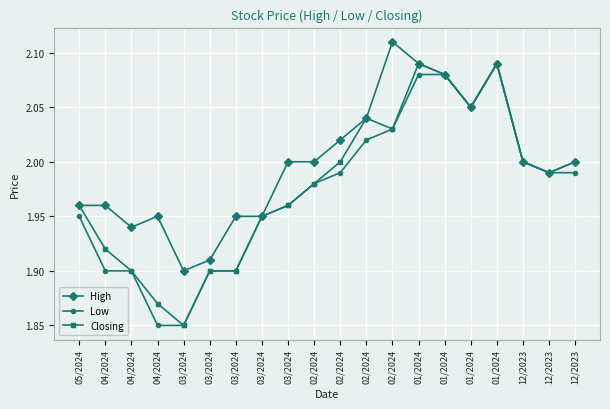

Reading left to right, what are all the values shown in this chart?

High: 2.0	2.0	1.9	1.9	1.9	1.9	1.9	1.9	2.0	2.0	2.0	2.0	2.1	2.1	2.1	2.0	2.1	2.0	2.0	2.0
Low: 1.9	1.9	1.9	1.9	1.9	1.9	1.9	1.9	2.0	2.0	2.0	2.0	2.0	2.1	2.1	2.0	2.1	2.0	2.0	2.0
Closing: 2.0	1.9	1.9	1.9	1.9	1.9	1.9	1.9	2.0	2.0	2.0	2.0	2.0	2.1	2.1	2.0	2.1	2.0	2.0	2.0